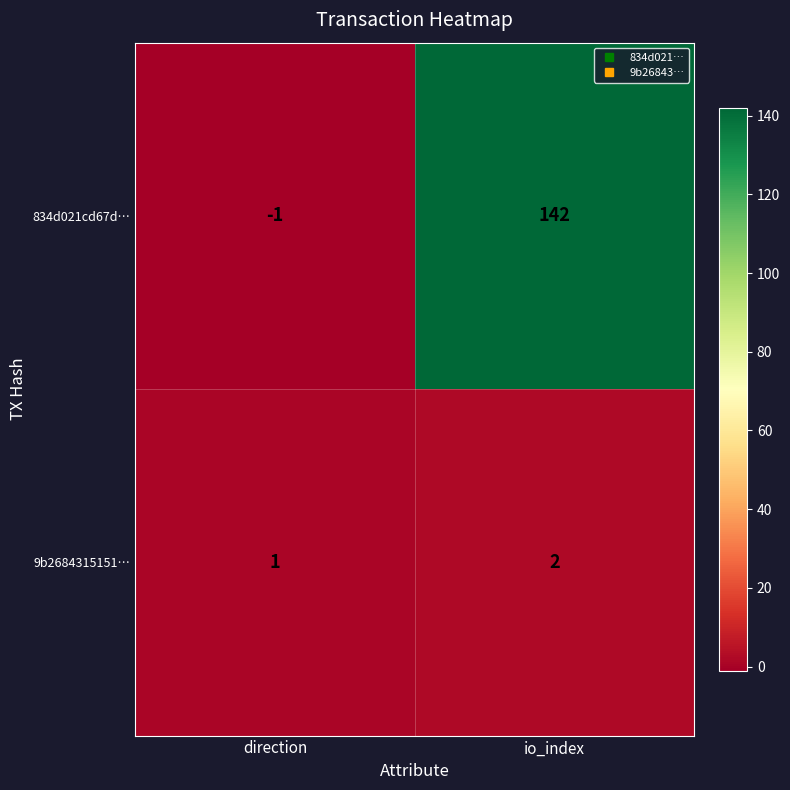

Reading left to right, extract all data points from this chart.

834d021cd67d…: -1	142
9b2684315151…: 1	2